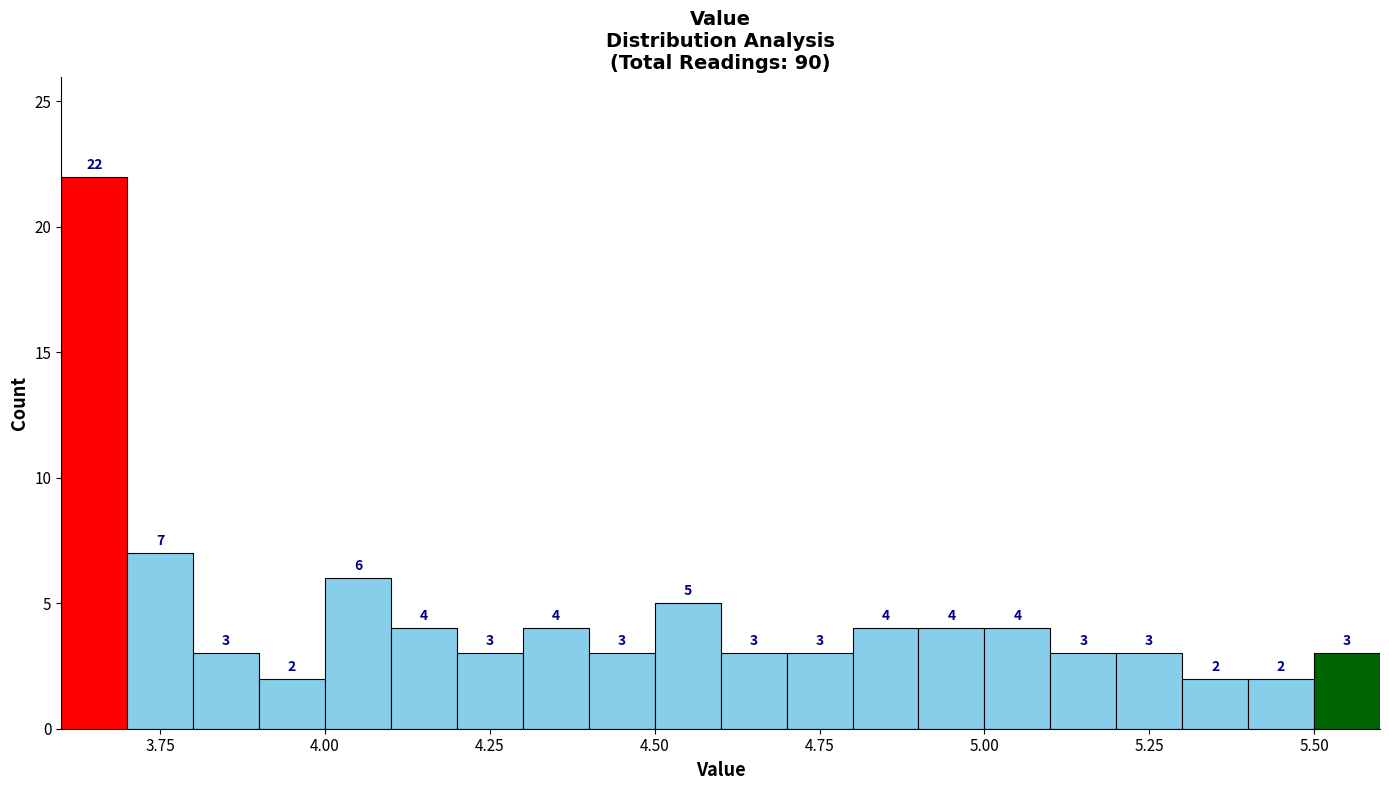

Read against the x-axis, roughly where is the centre of the tallest bar?

3.65